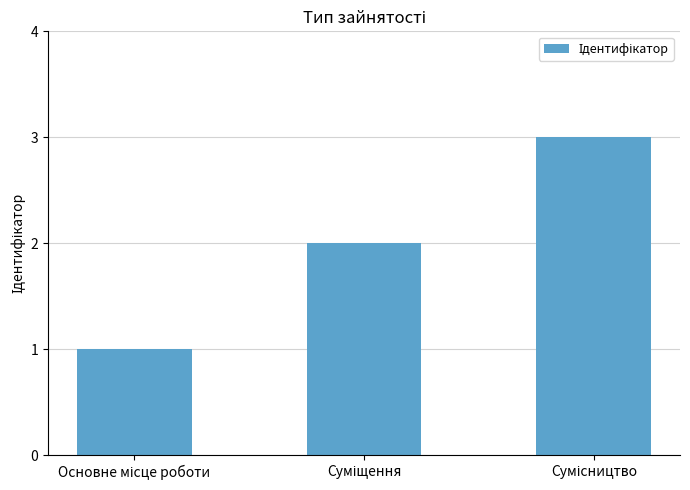

What is the smallest value displayed?

1